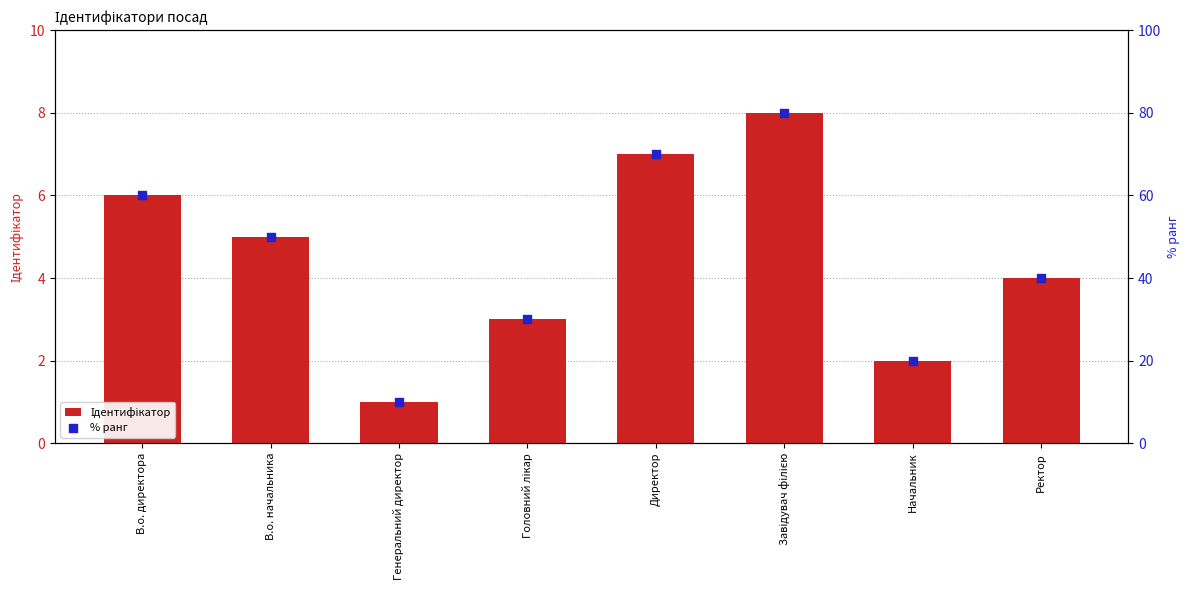

Is the value of % ранг at Генеральний директор greater than the value of Ідентифікатор at В.о. директора?

Yes